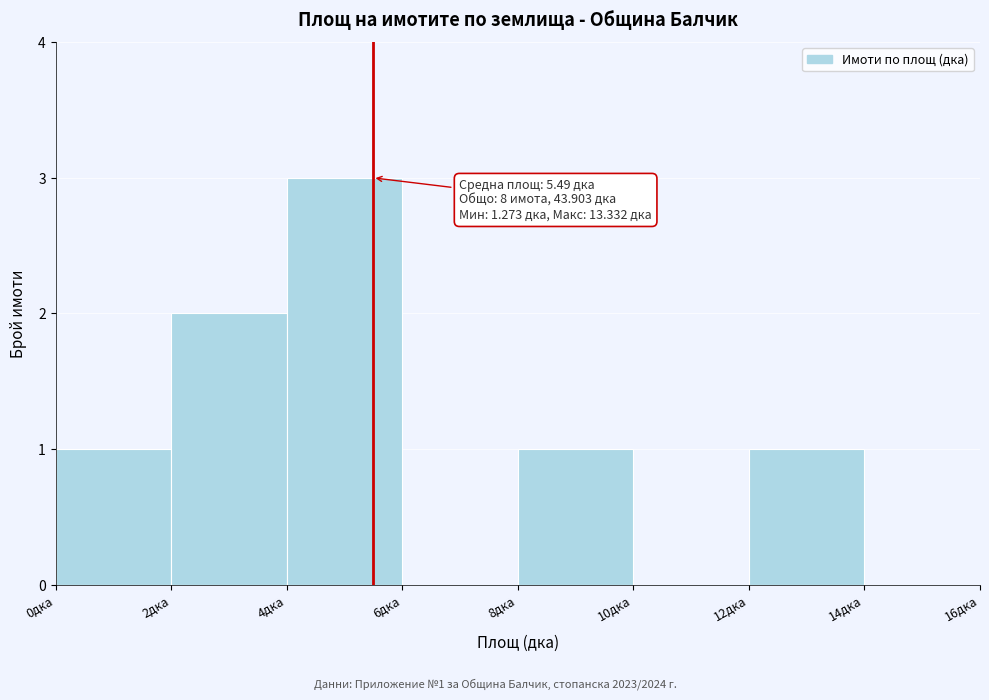

Which range on the x-axis has the tallest bar?

4 to 6